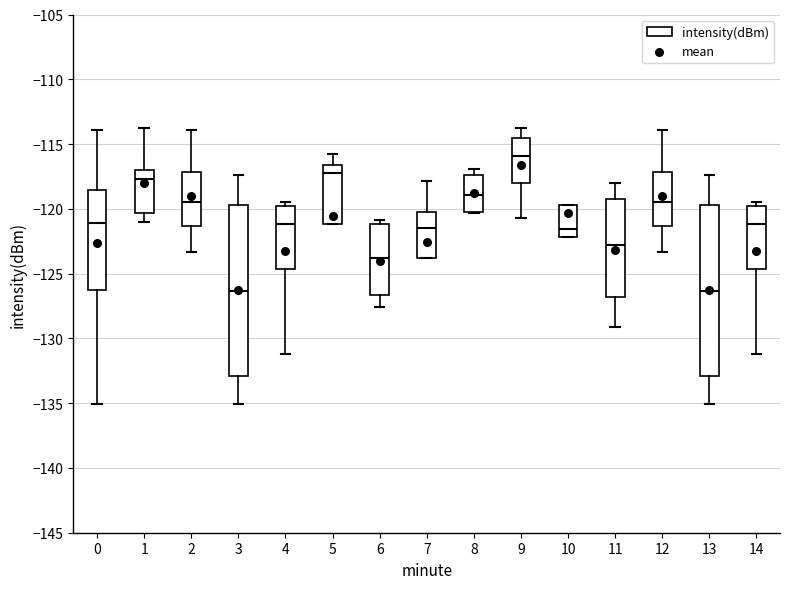

Where does the upper whisker of the box at x = 1 end on the y-axis? The values are not printed on the chart, so give them approximately, as read against the axis.

-114.0